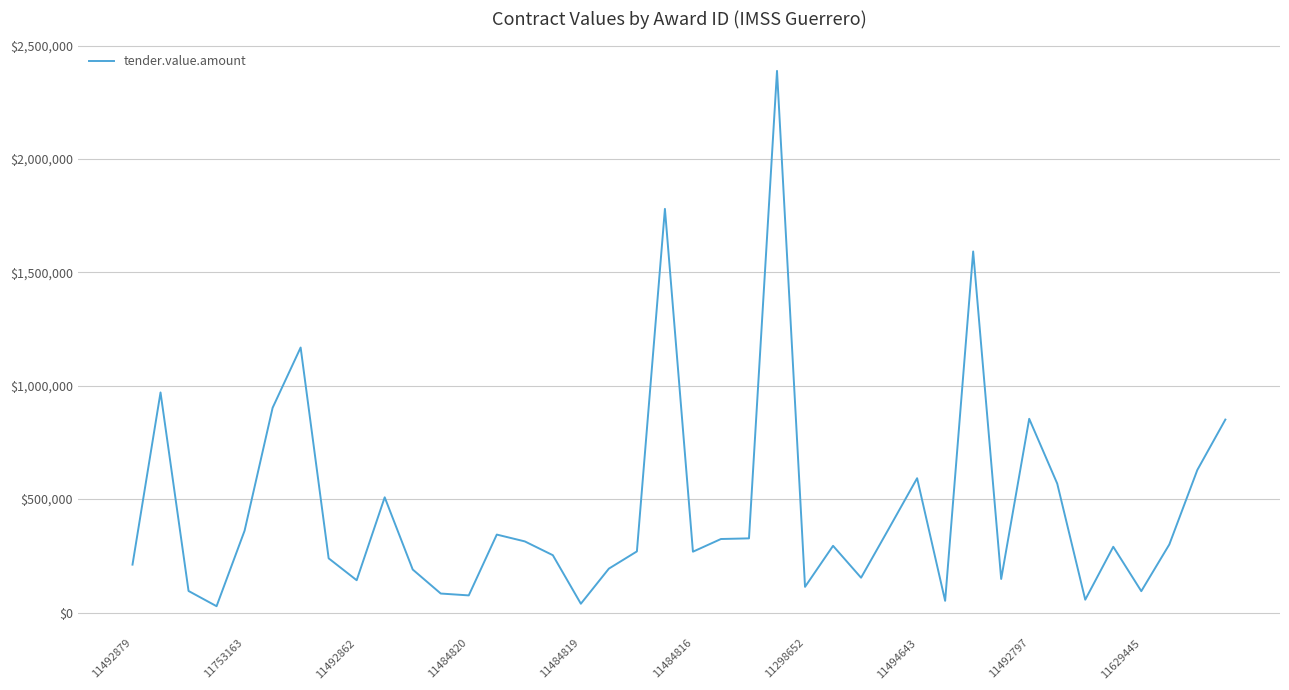

Count the number of categories in the chart.

40